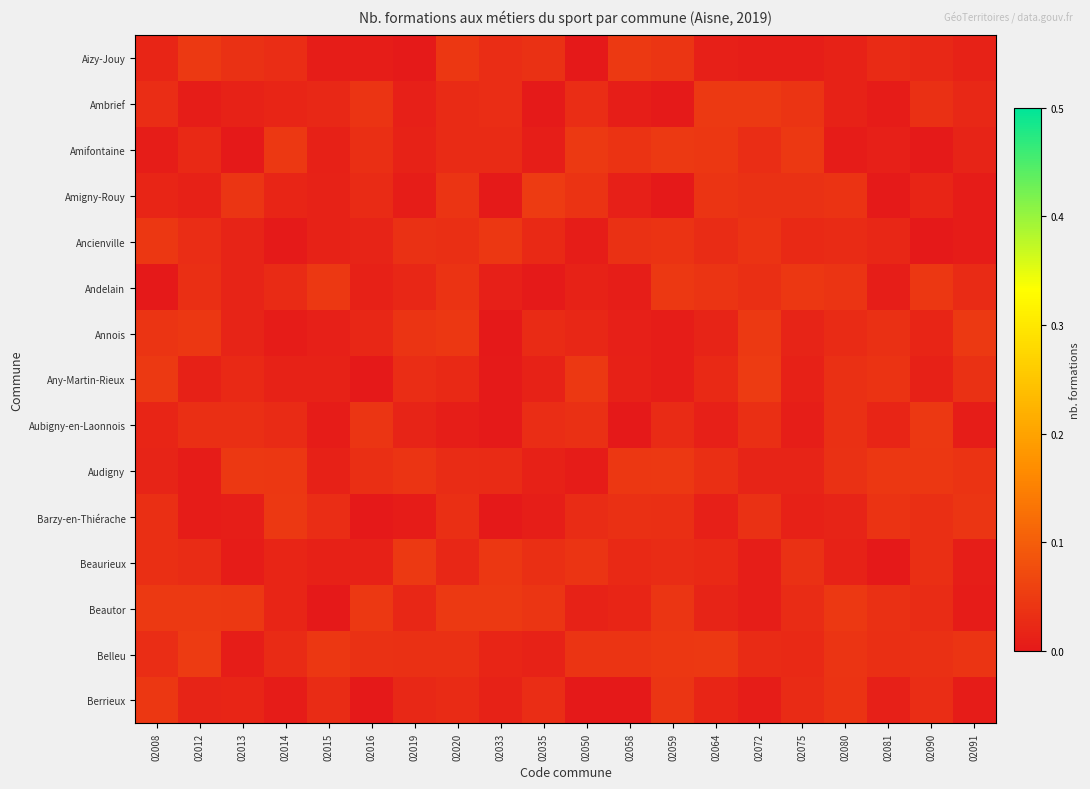

What is the total value across all series at 02059?

0.4